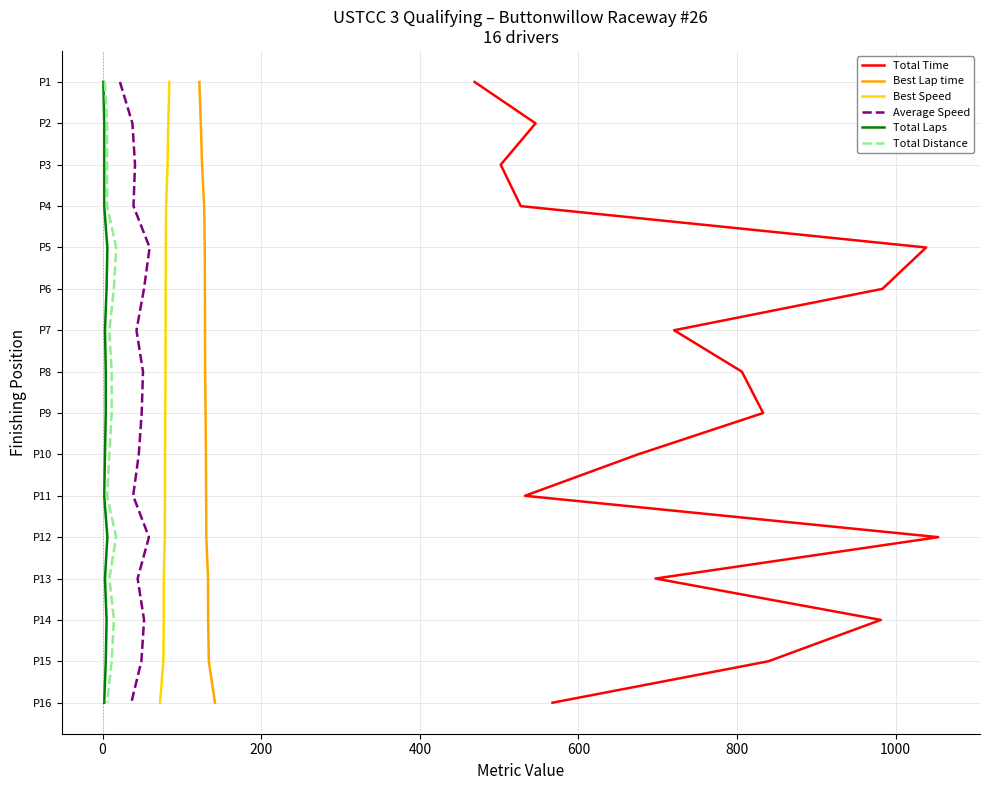

What is the lowest value of the Total Distance series?

1